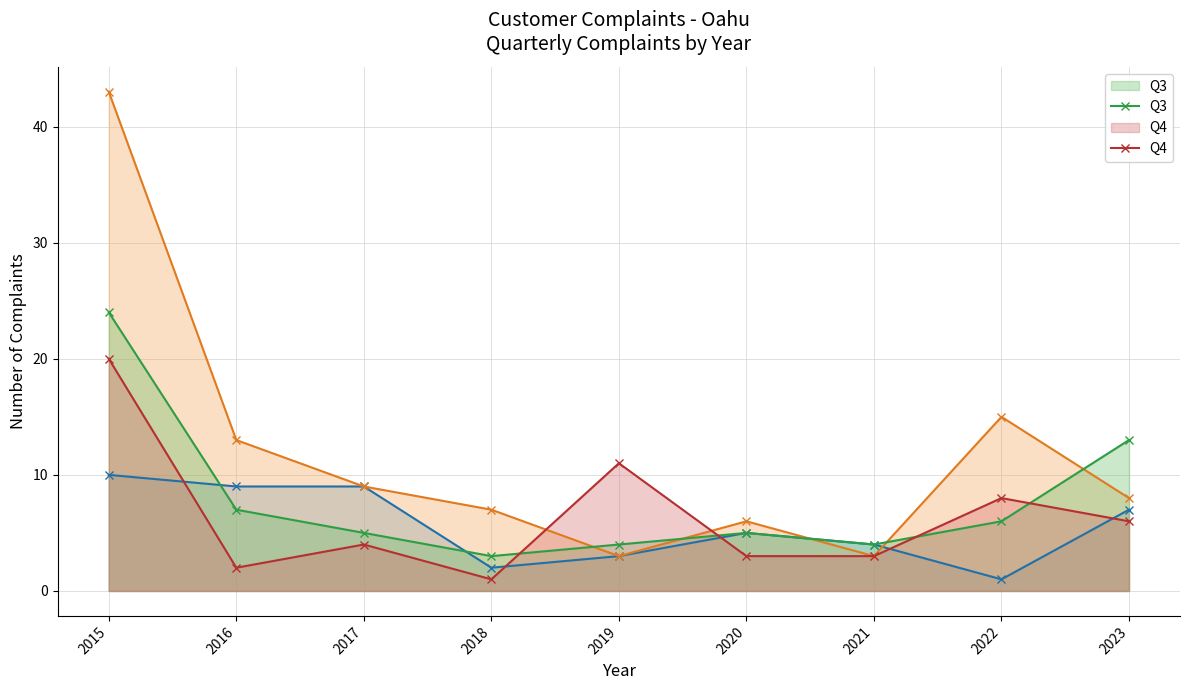

How many interior local peaks does the Q1 series have?

1